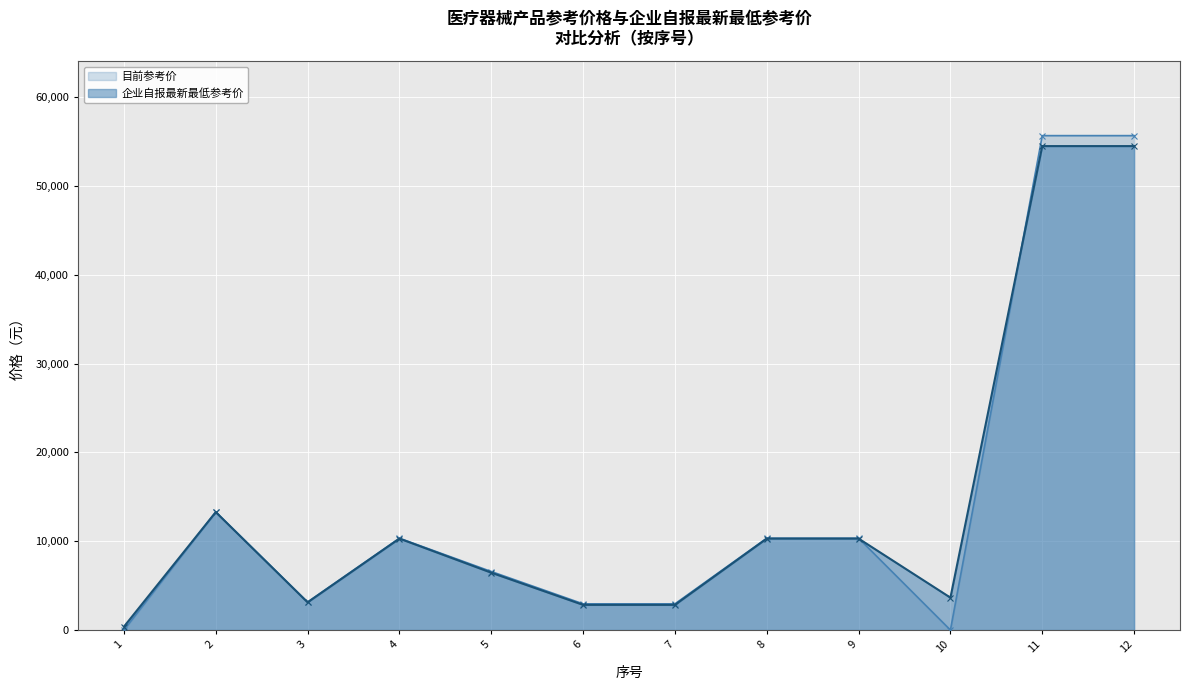

The 目前参考价 series shows 16542 at 9. True or false?

False